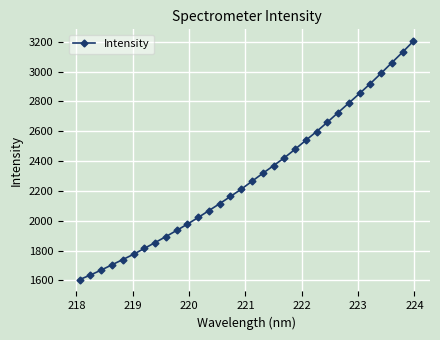

What is the sum of all values?

73494.0